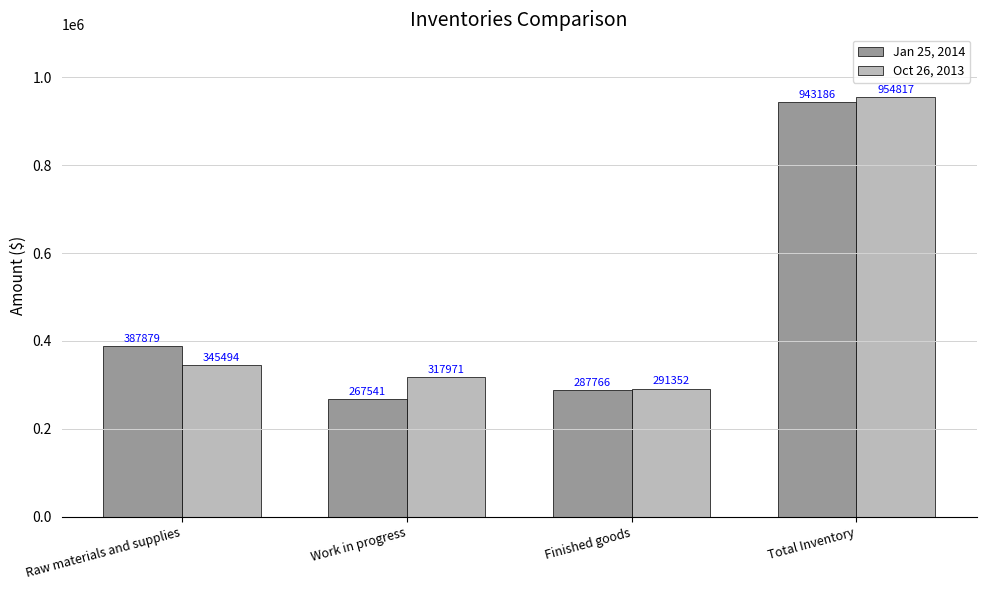

What is the difference between the highest and lowest values at Finished goods?

3586